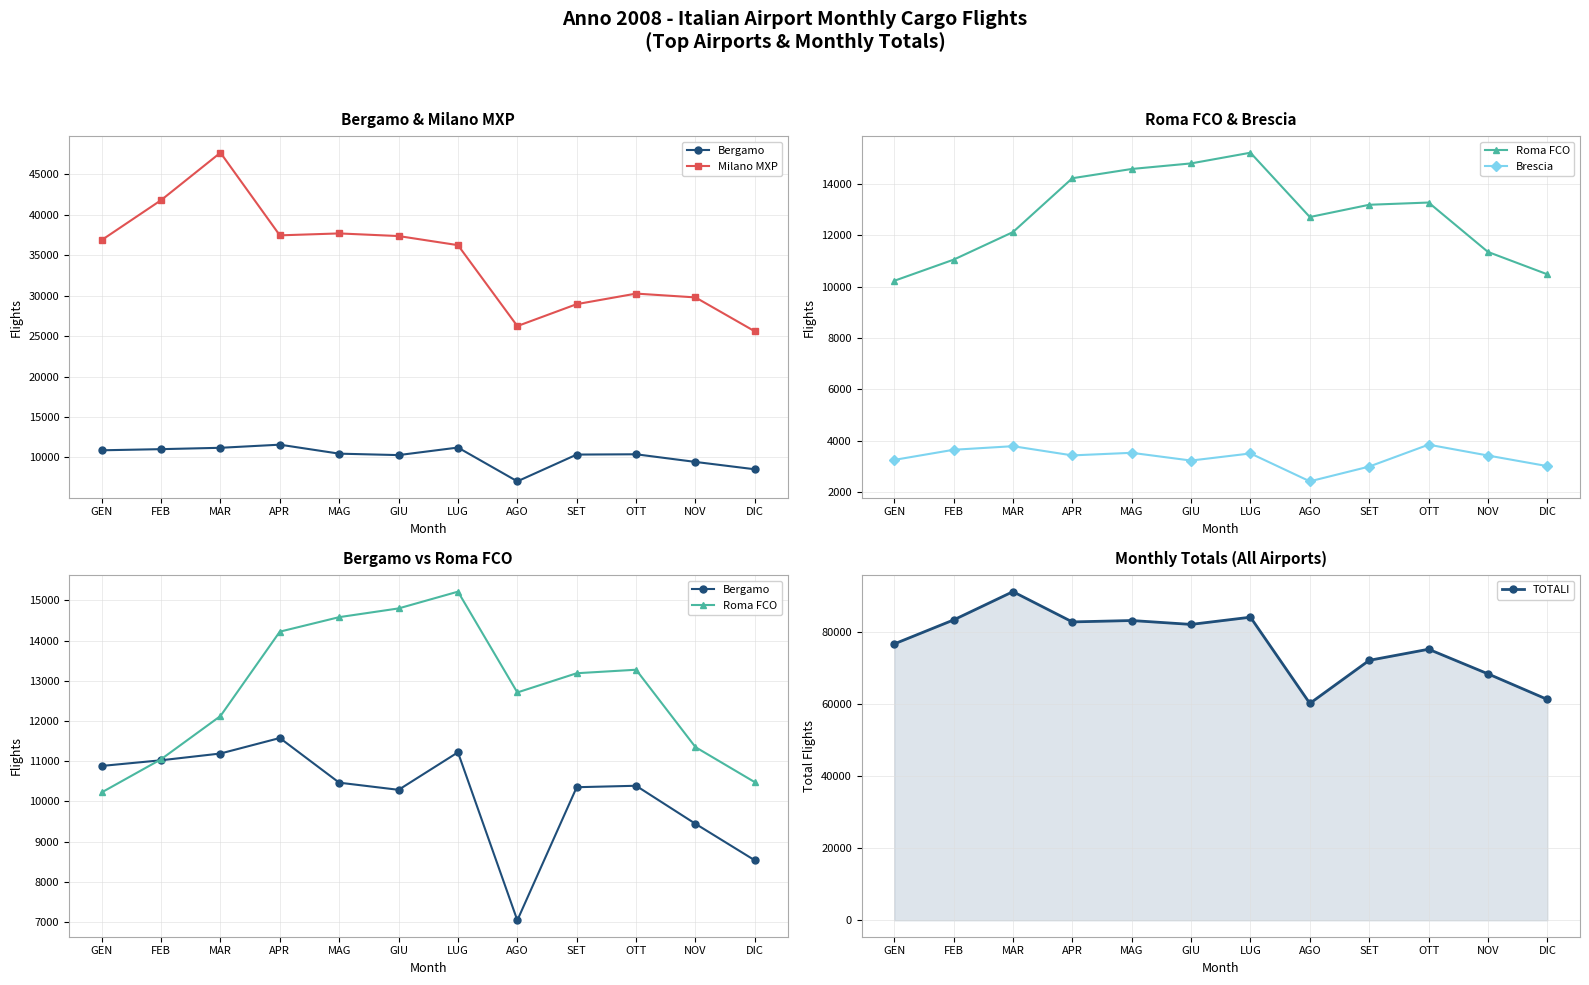

How many lines are shown in the chart?

5